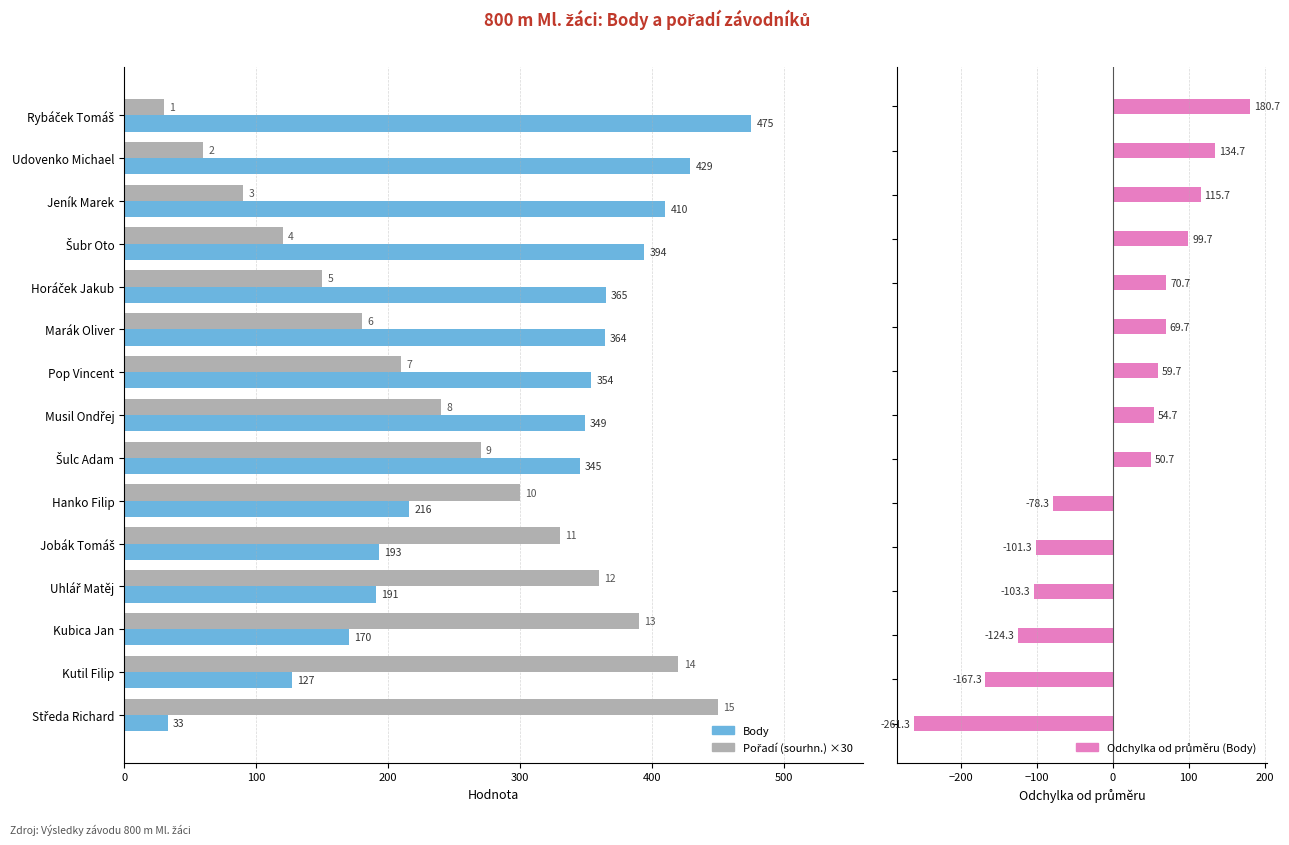

What is the value of the Odchylka od průměru (Body) bar at the 12th from the left?

-103.3